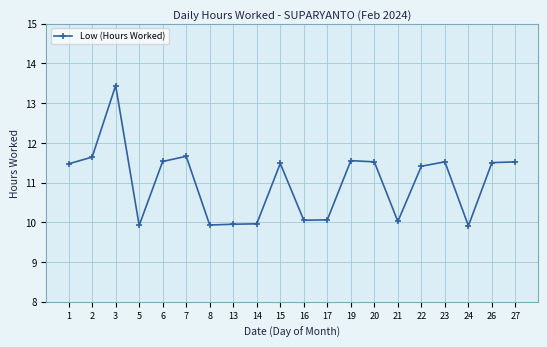

What is the value of the 20th point from the left?

11.5